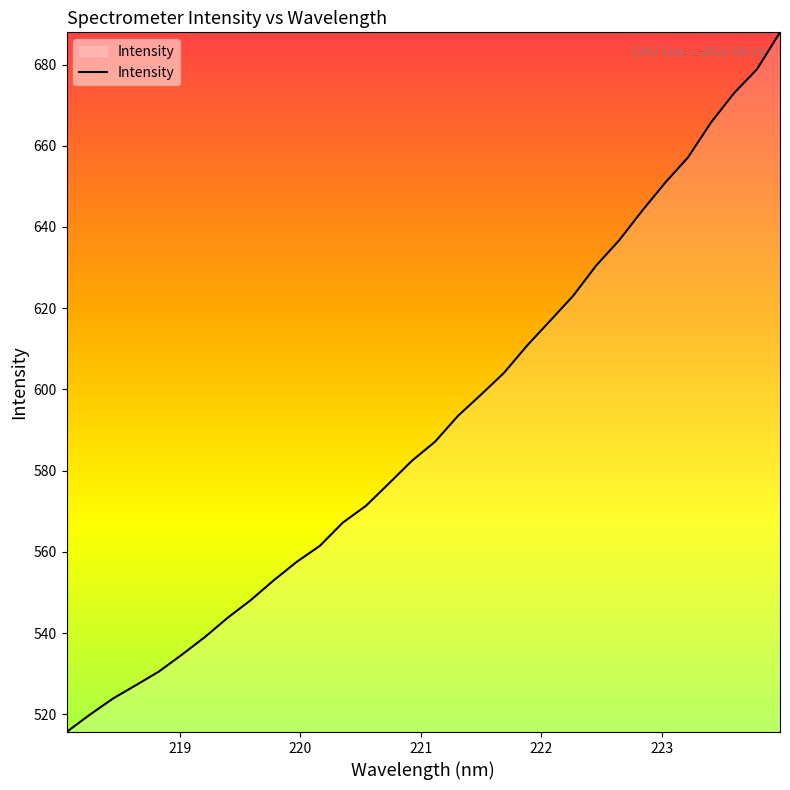

What is the greatest value displayed?

687.9